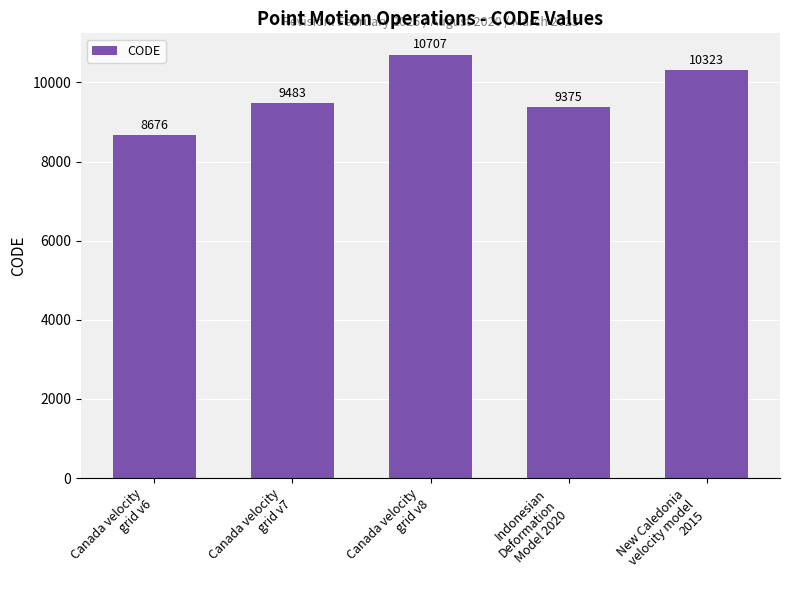

What is the label of the 3rd bar from the right?

Canada velocity
grid v8